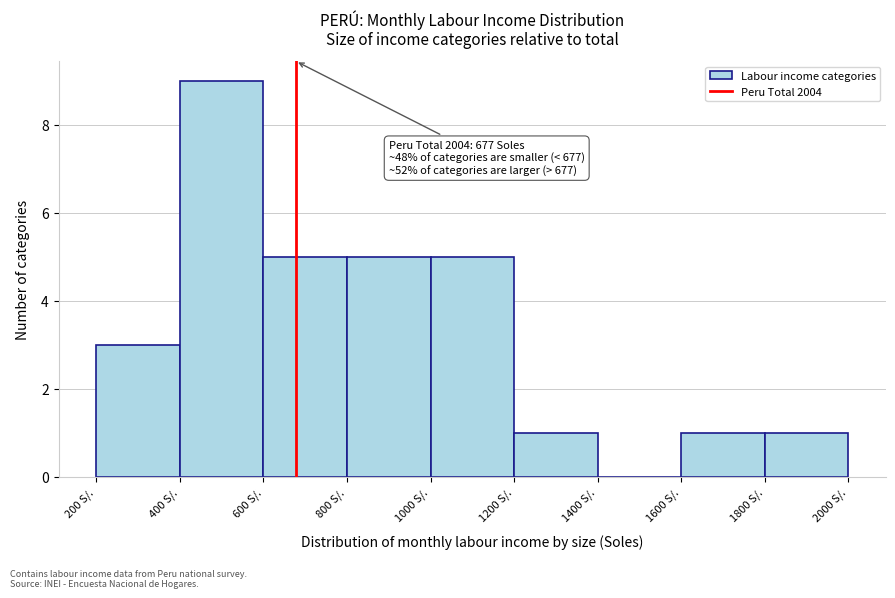

Over which range of the x-axis is the bar tallest?

400 to 600